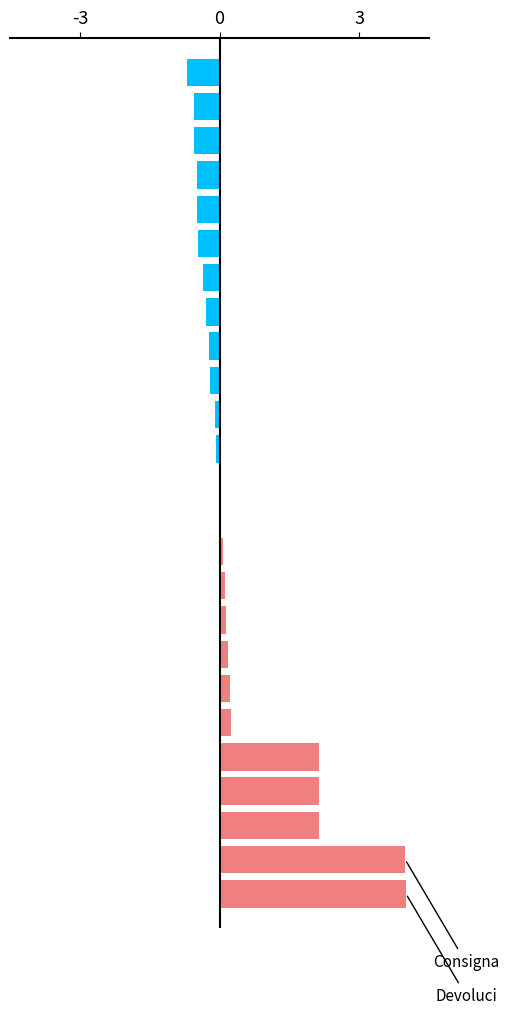

What is the sum of all values?

10.9